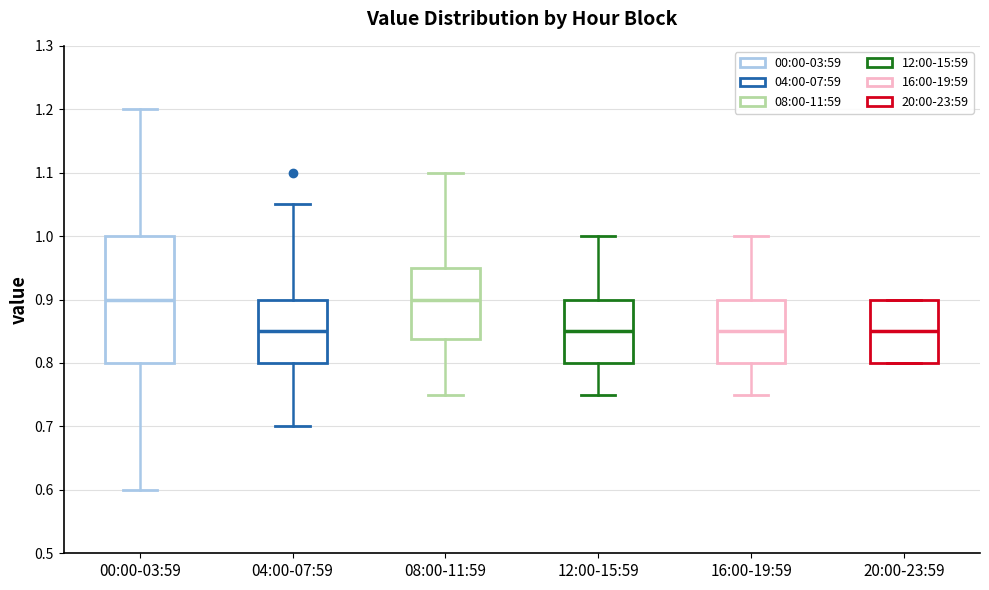

Reading left to right, read every box against the y-axis: the position of its median line, the range the box covers, and the ends of its whiskers. The values are not printed on the chart, so give them approximately, as read against the axis.

00:00-03:59: median 0.90, box 0.80 to 1.00, whiskers 0.60 to 1.20
04:00-07:59: median 0.85, box 0.80 to 0.90, whiskers 0.70 to 1.05
08:00-11:59: median 0.90, box 0.84 to 0.95, whiskers 0.75 to 1.10
12:00-15:59: median 0.85, box 0.80 to 0.90, whiskers 0.75 to 1.00
16:00-19:59: median 0.85, box 0.80 to 0.90, whiskers 0.75 to 1.00
20:00-23:59: median 0.85, box 0.80 to 0.90, whiskers 0.80 to 0.90